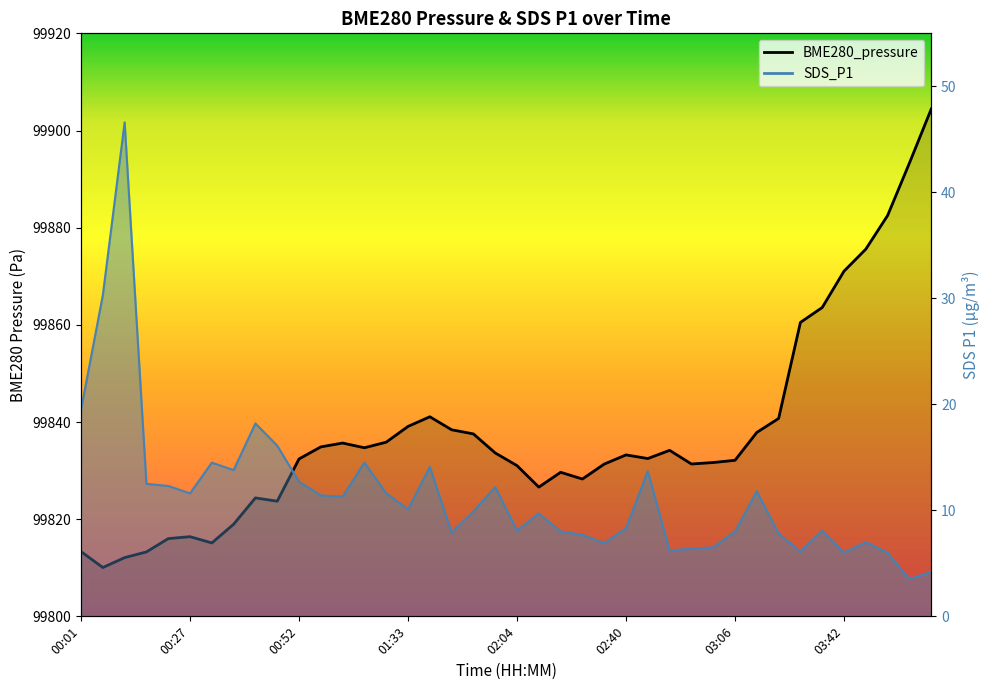

In BME280_pressure line, how many points are higher than both neighbors (excluding endpoints)?

7